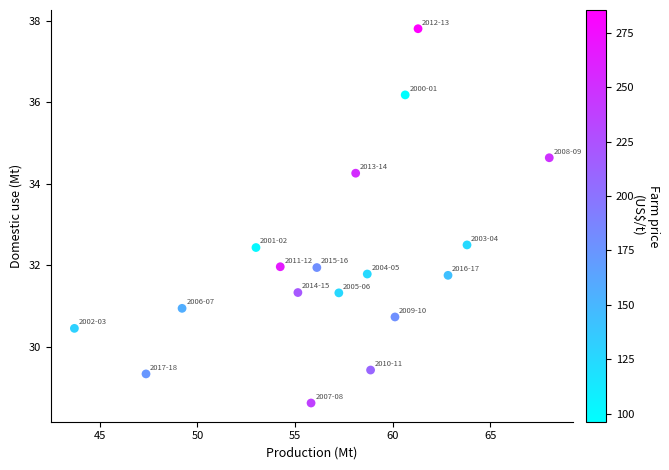

What is the range of X values (max minus min)?

24.3